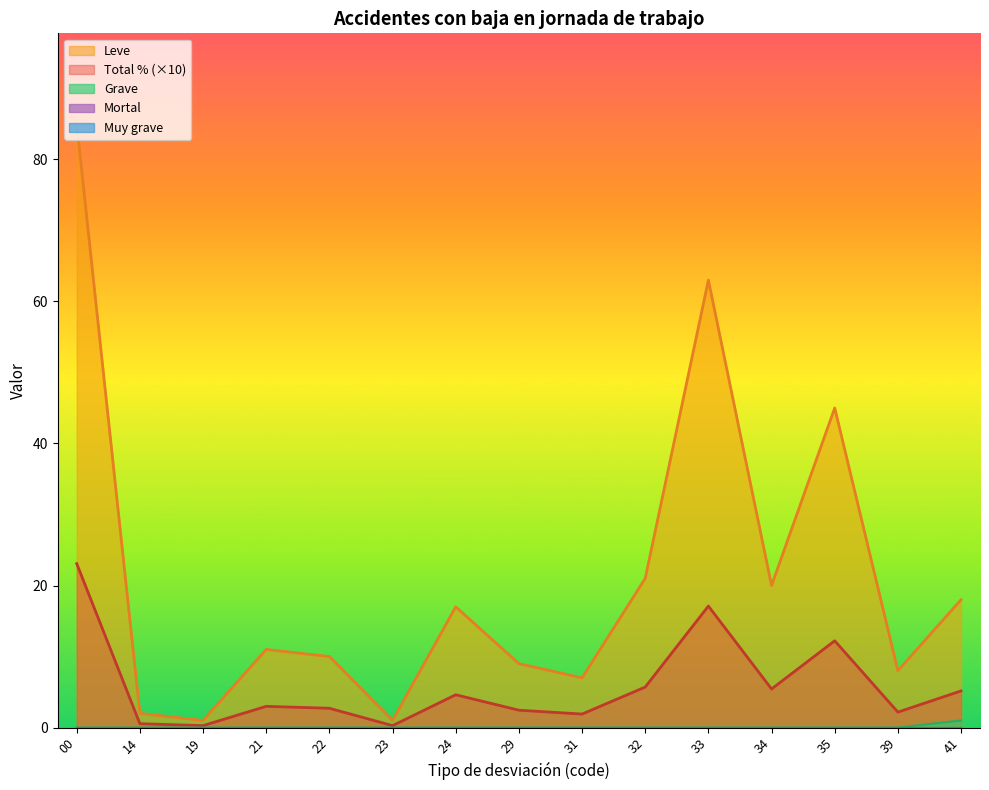

What is the sum of the Total % values at 19 and 14?

0.8